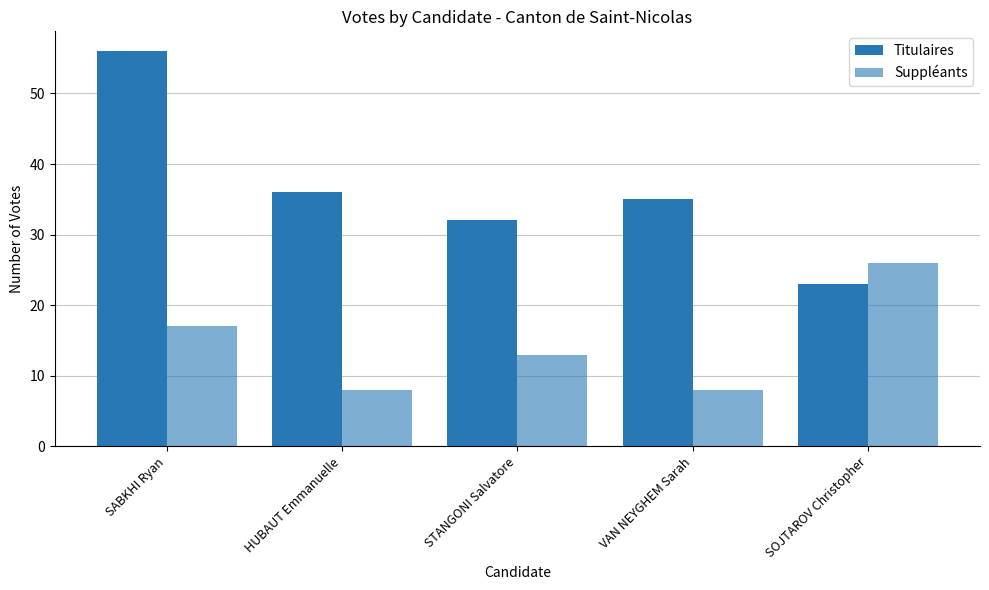

How many bars are there in each group?

2